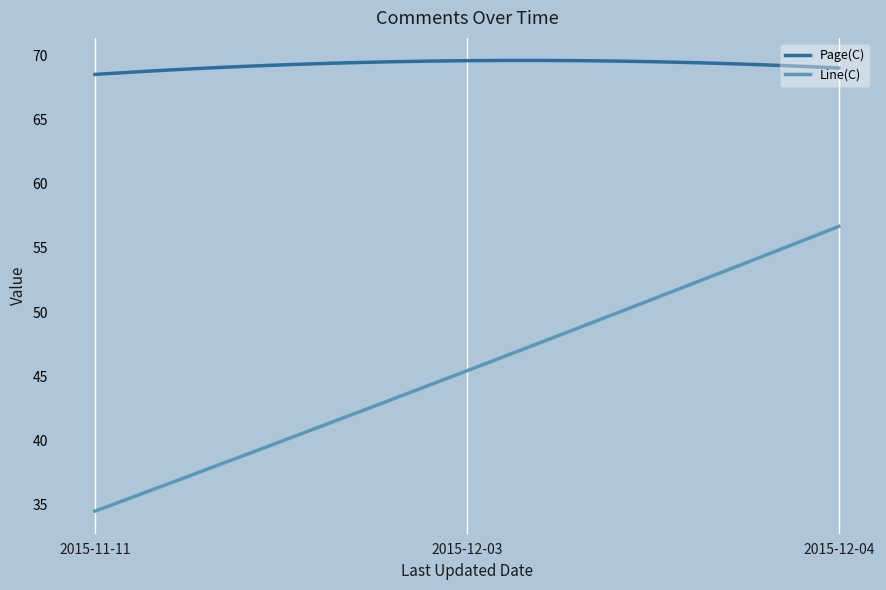

What is the minimum value shown in the chart?

34.5